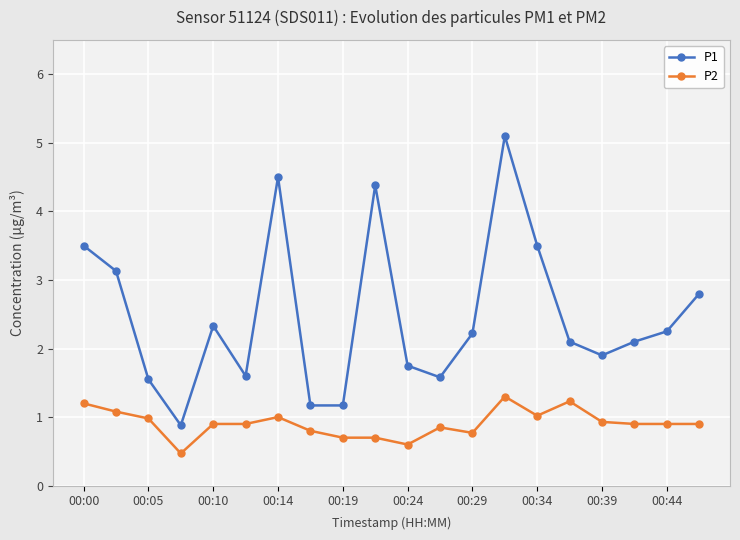

True or false: P1 has more than 2 interior local peaks.

True